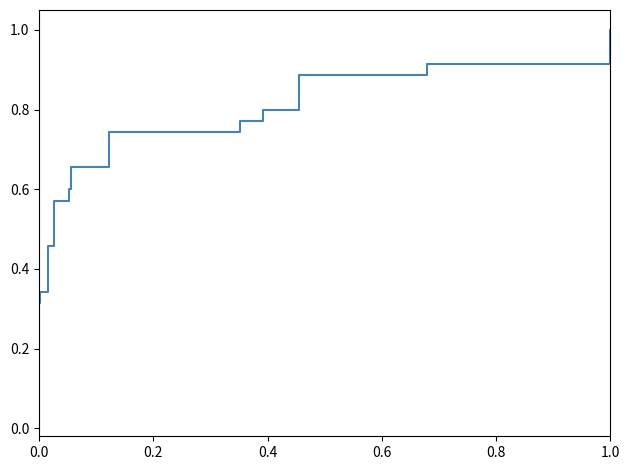

What is the difference between the maximum and second lowest values?

1.0